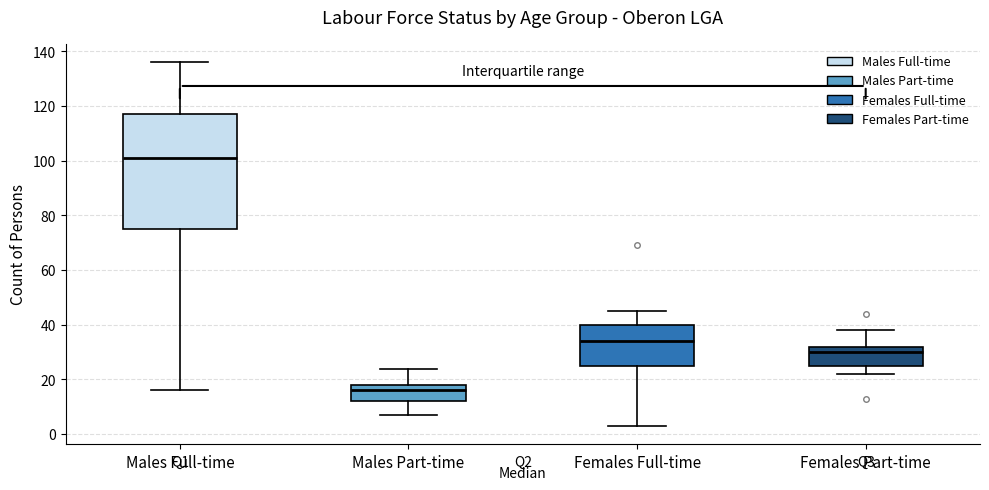

Where is the upper edge of the box for Females Part-time on the y-axis? The values are not printed on the chart, so give them approximately, as read against the axis.

32